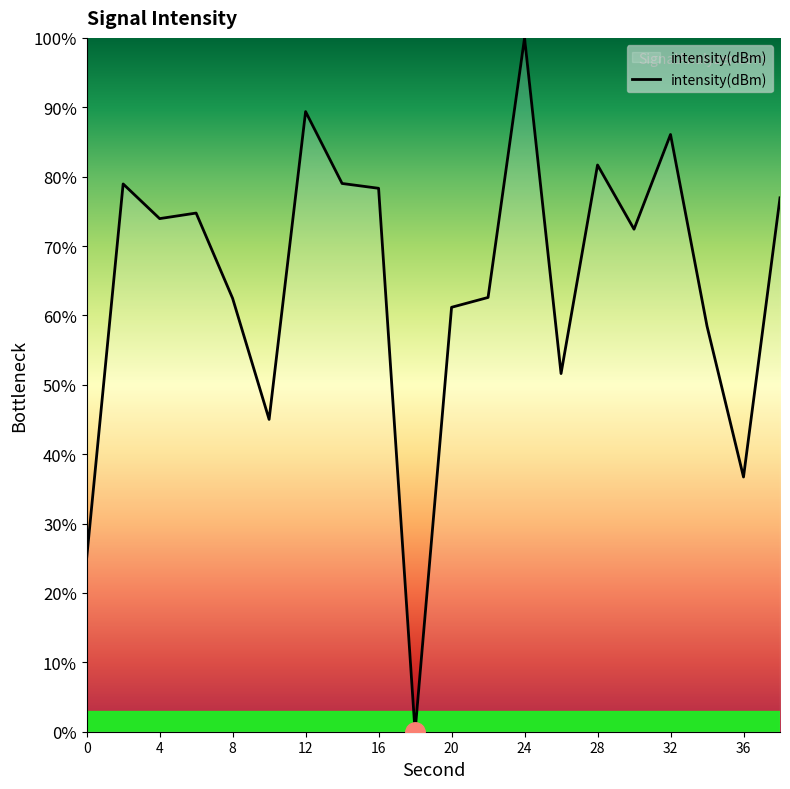

What is the greatest value displayed?

100.0